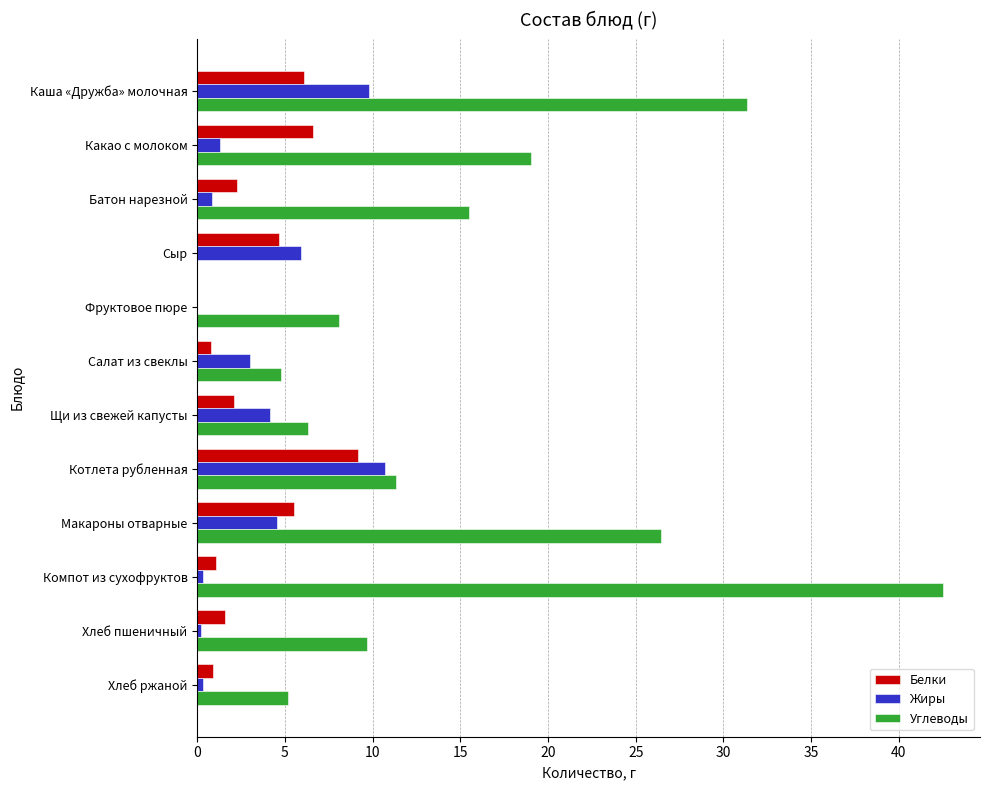

Where is Углеводы nearest to the value 21?

Какао с молоком